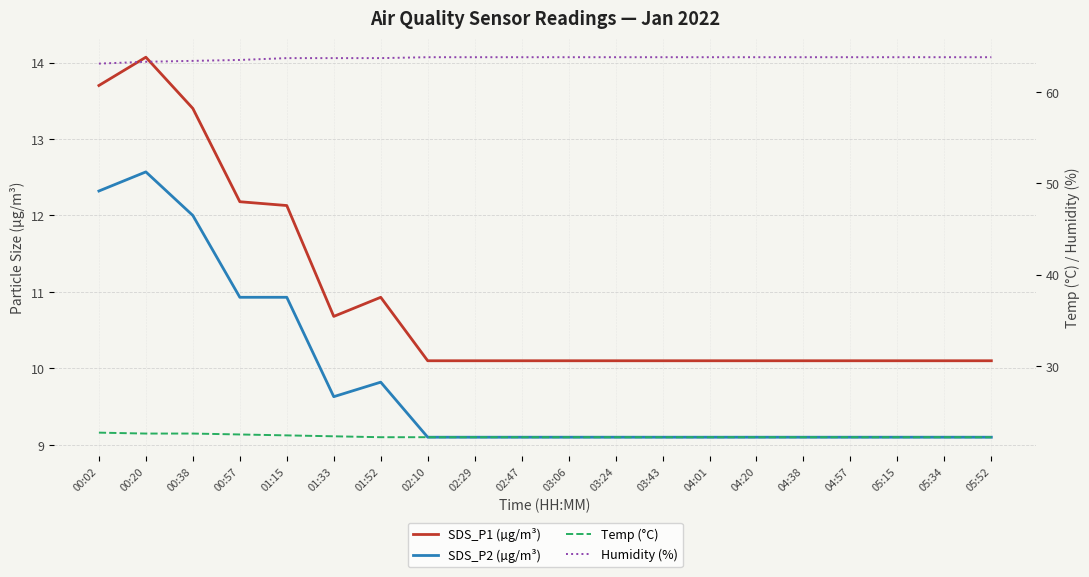

Reading right to left, what are all the values shown in this chart?

SDS_P1 (µg/m³): 10.1	10.1	10.1	10.1	10.1	10.1	10.1	10.1	10.1	10.1	10.1	10.1	10.1	10.9	10.7	12.1	12.2	13.4	14.1	13.7
SDS_P2 (µg/m³): 9.1	9.1	9.1	9.1	9.1	9.1	9.1	9.1	9.1	9.1	9.1	9.1	9.1	9.8	9.6	10.9	10.9	12.0	12.6	12.3
Temp (°C): 22.2	22.2	22.2	22.2	22.2	22.2	22.2	22.2	22.2	22.2	22.2	22.2	22.2	22.2	22.3	22.4	22.5	22.6	22.6	22.7
Humidity (%): 63.8	63.8	63.8	63.8	63.8	63.8	63.8	63.8	63.8	63.8	63.8	63.8	63.8	63.7	63.7	63.7	63.5	63.4	63.3	63.1